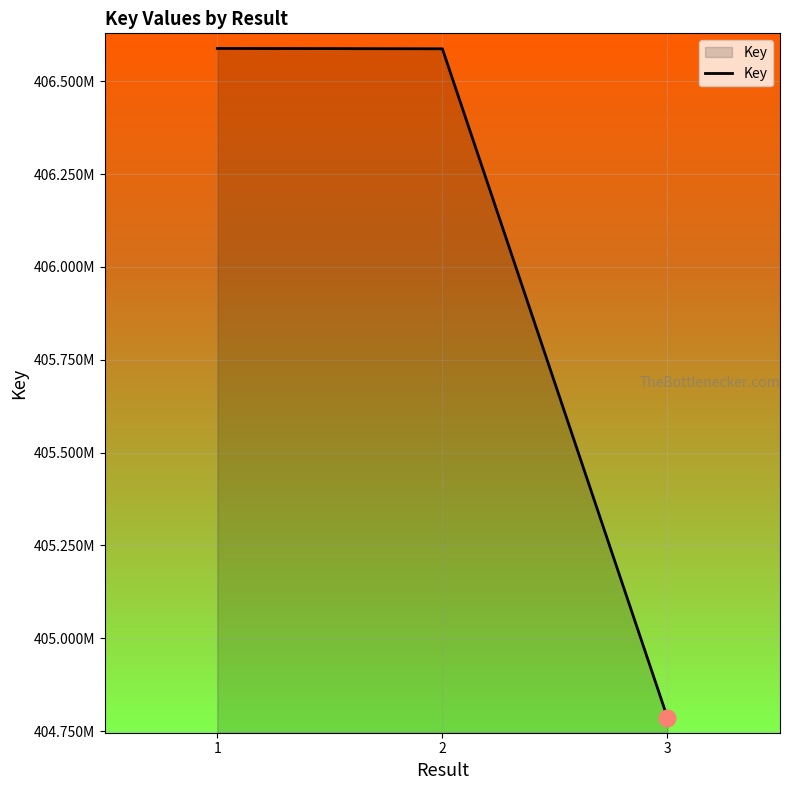

Does the chart display data point markers on the line(s)?

No